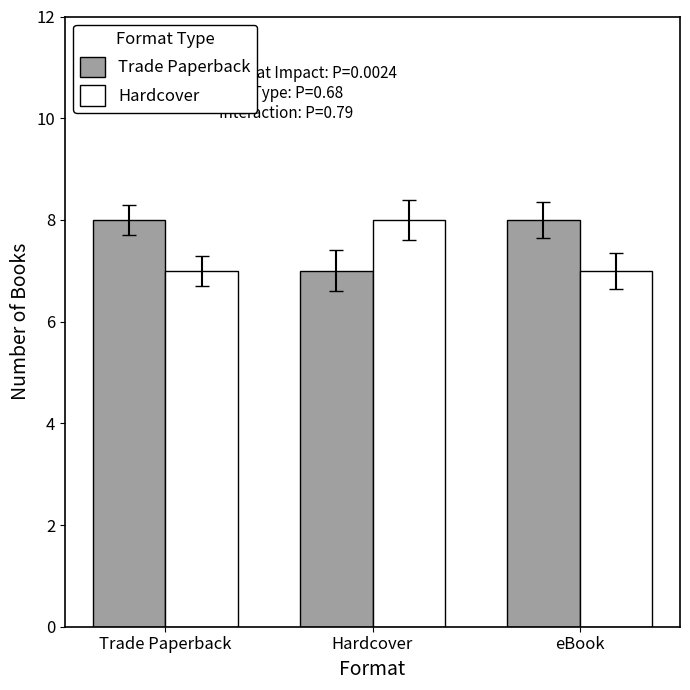

What position from the left is eBook?

3